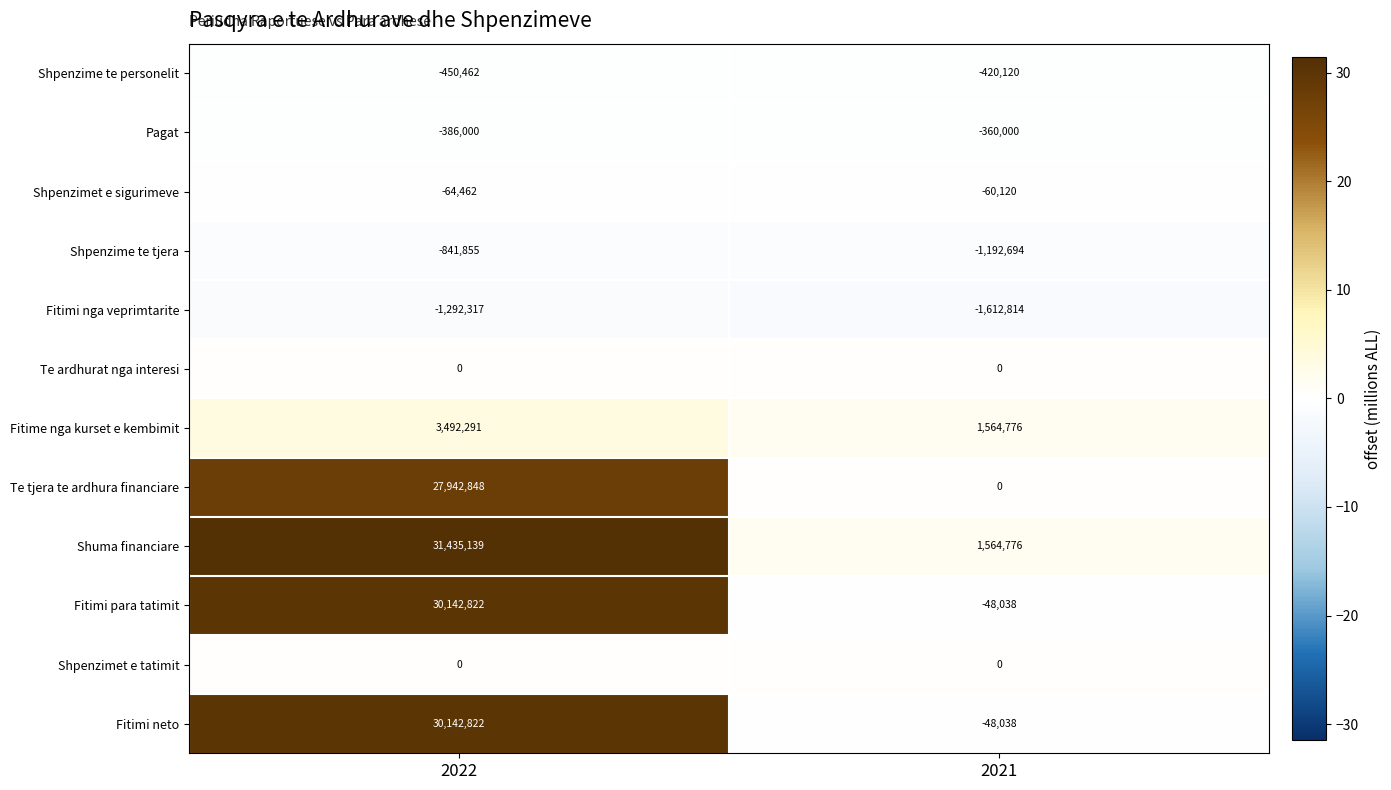

At which category is the sum across all series the highest?

2022